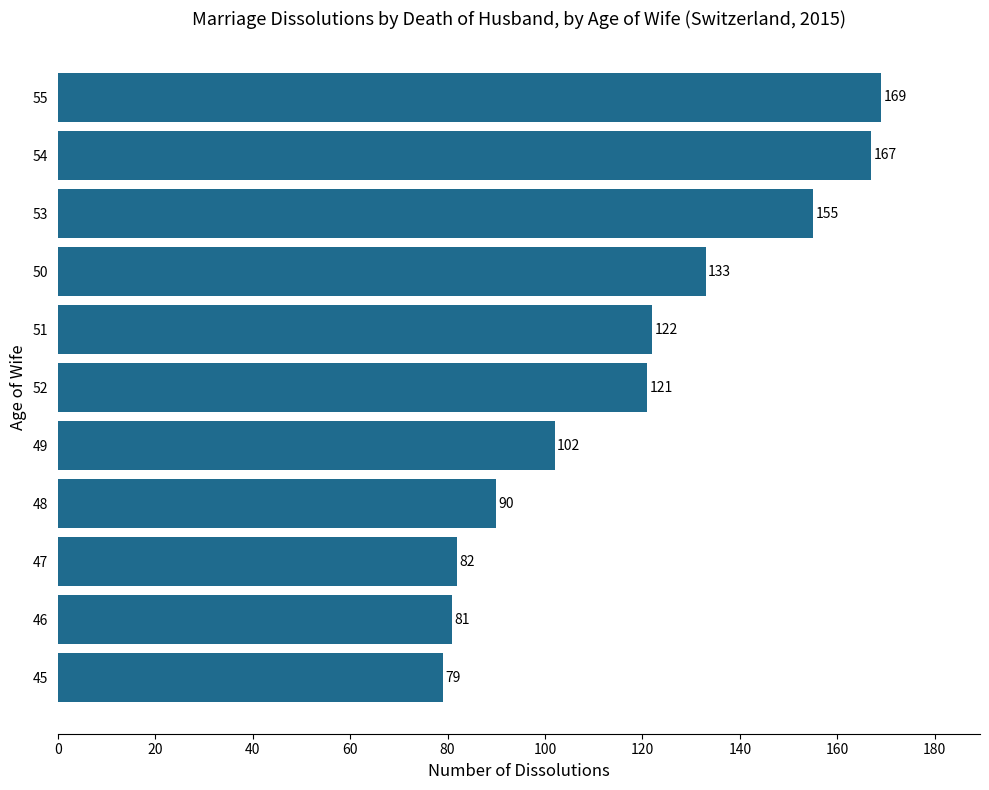

At which category does the chart reach its peak across all series?

55